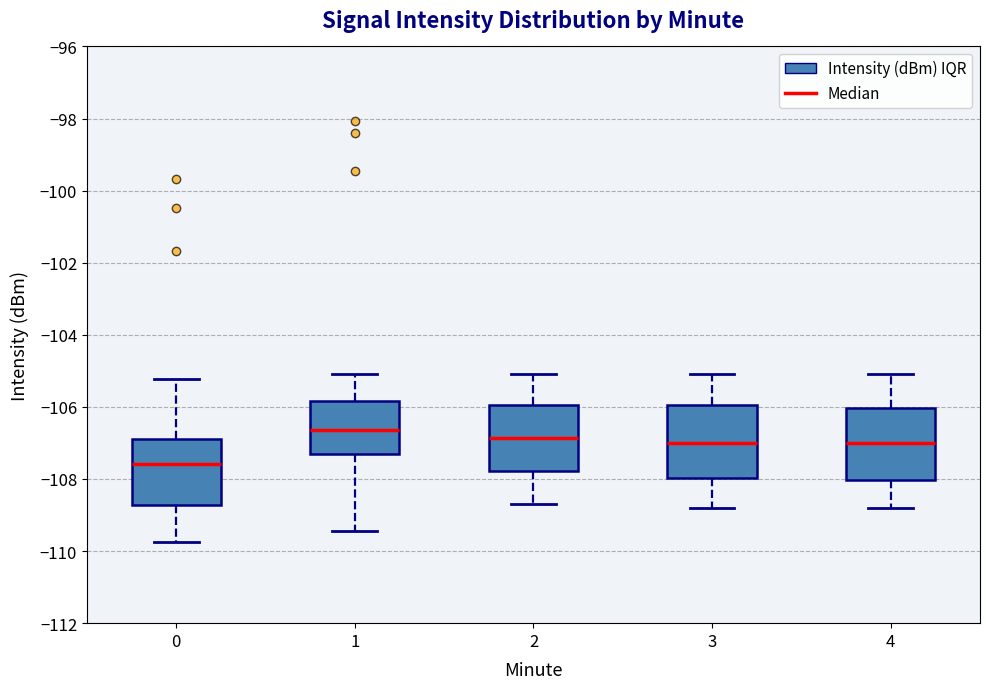

Reading left to right, transcribe this box plot: for each box, give where its median line is, the range the box spans, and where its two whiskers end, as read against the y-axis. The values are not printed on the chart, so give them approximately, as read against the axis.

0: median -107.6, box -108.8 to -106.8, whiskers -109.8 to -105.2
1: median -106.6, box -107.4 to -105.8, whiskers -109.4 to -105.0
2: median -106.8, box -107.8 to -106.0, whiskers -108.6 to -105.0
3: median -107.0, box -108.0 to -106.0, whiskers -108.8 to -105.0
4: median -107.0, box -108.0 to -106.0, whiskers -108.8 to -105.0